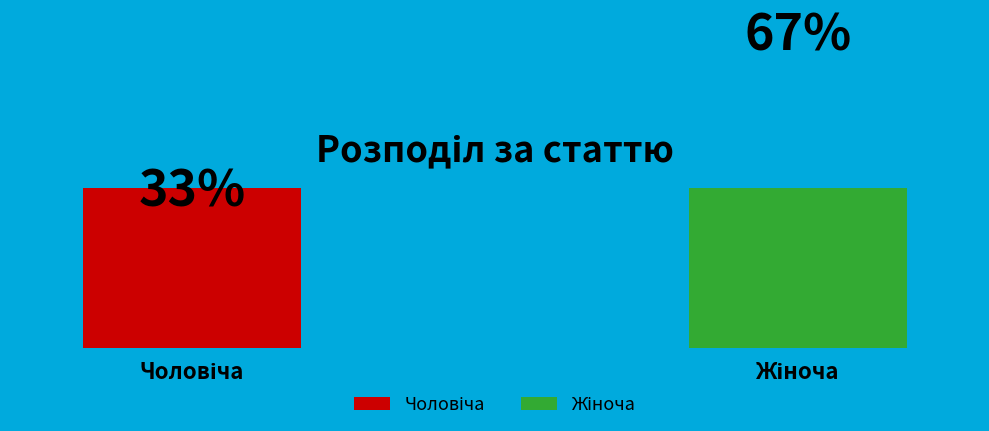

Which category has the biggest portion of the pie?

Жіноча